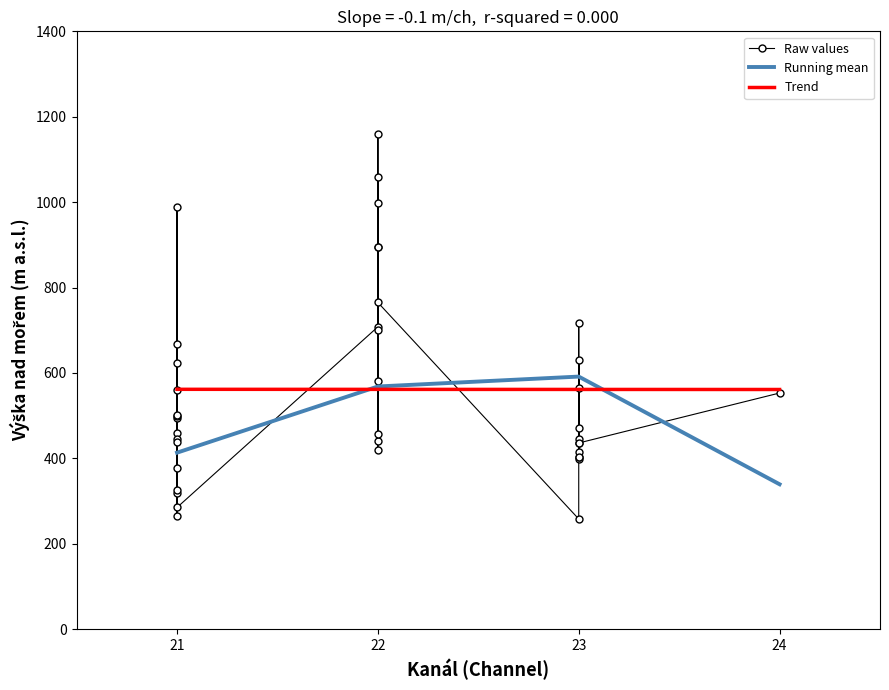

What is the approximate value at 21, to the nearest 10?

320